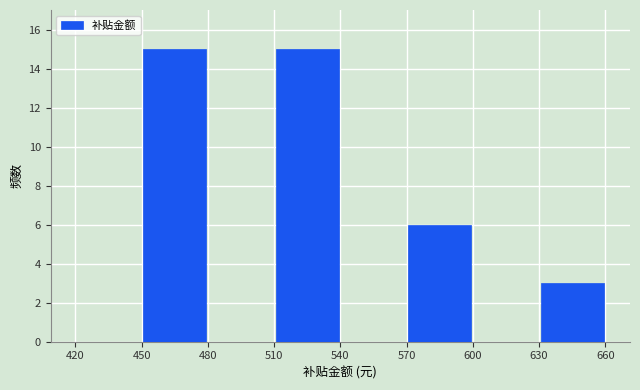

Reading left to right, transcribe this chart: for each bar, give the range it covers on the x-axis and its height. The values are not printed on the chart, so give them approximately, as read against the axis.

420 to 450: 0
450 to 480: 15
480 to 510: 0
510 to 540: 15
540 to 570: 0
570 to 600: 6
600 to 630: 0
630 to 660: 3